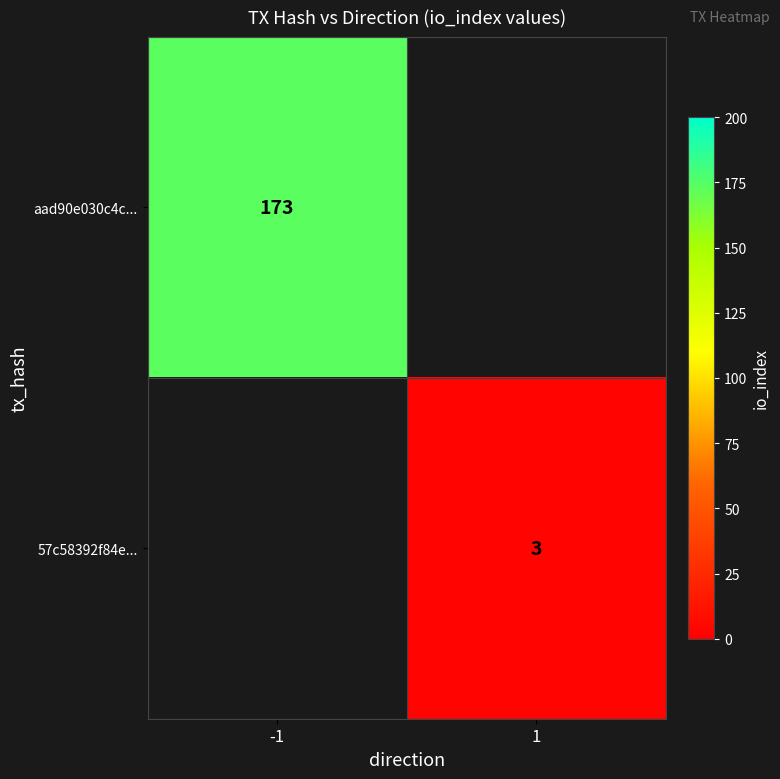

True or false: aad90e030c4c... has a value of 173 at -1.

True